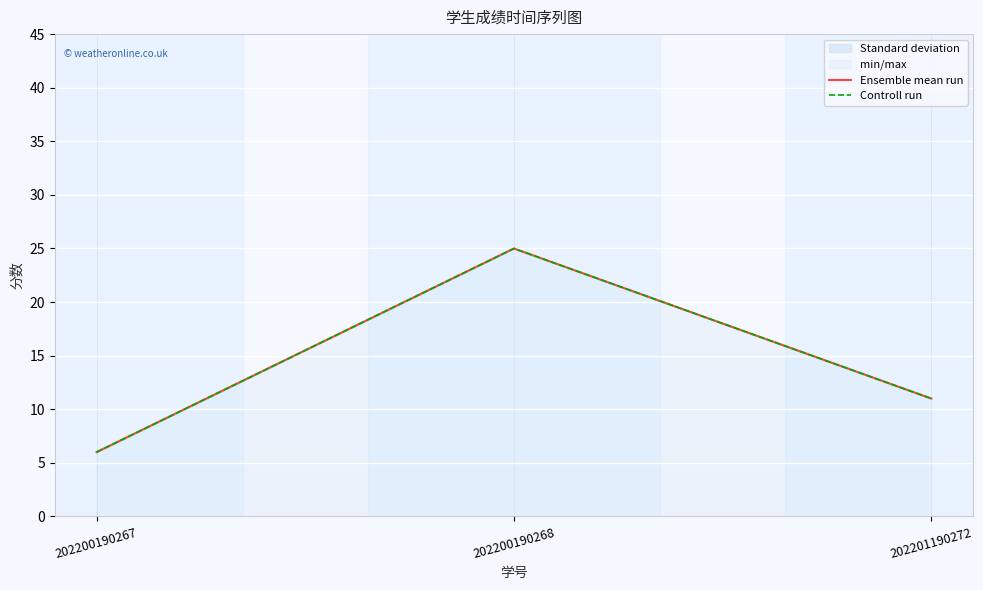

What is the sum of all Controll run values?

42